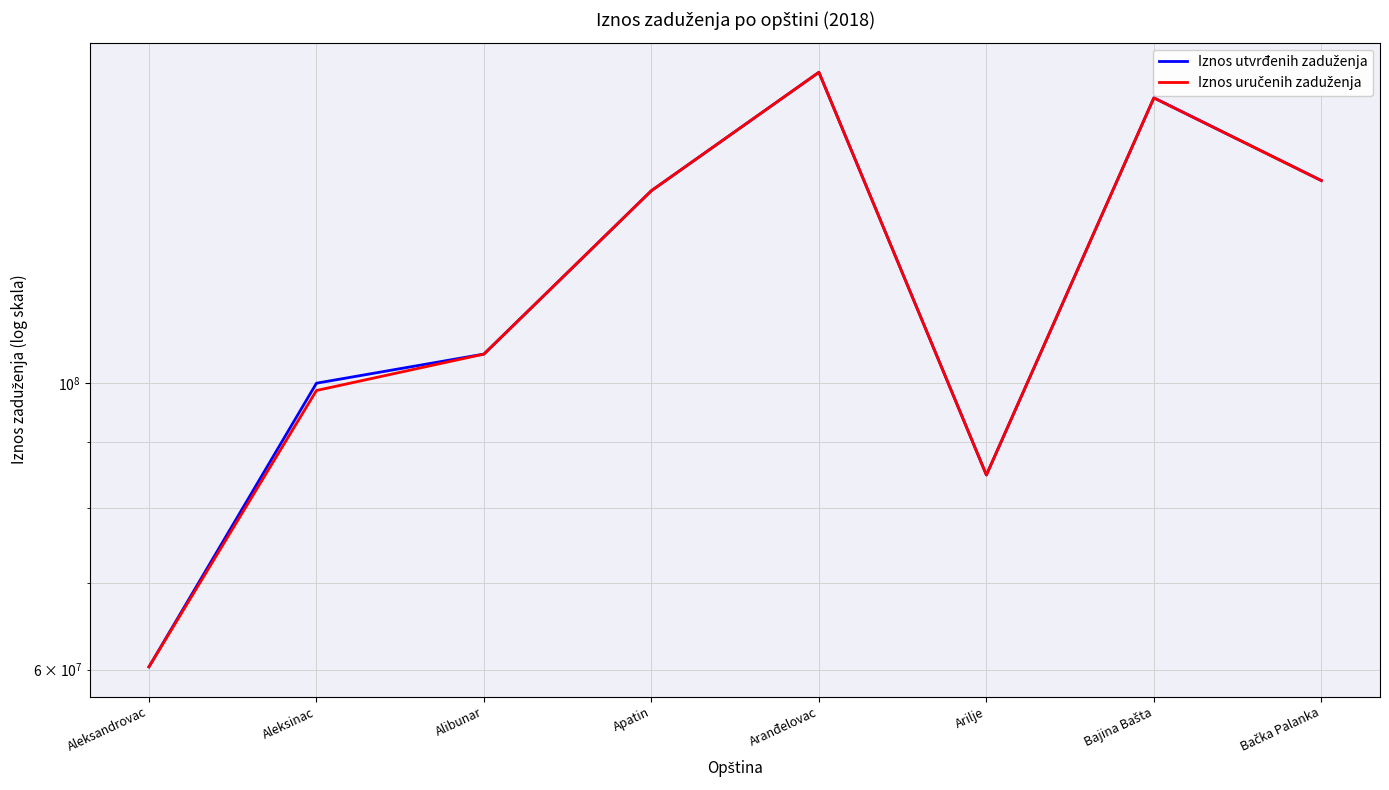

What is the highest value of the Iznos uručenih zaduženja series?

174011931.3